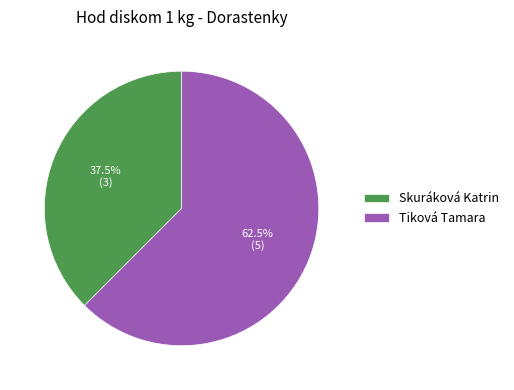

Rank the categories by value from lowest to highest.

Skuráková Katrin, Tiková Tamara